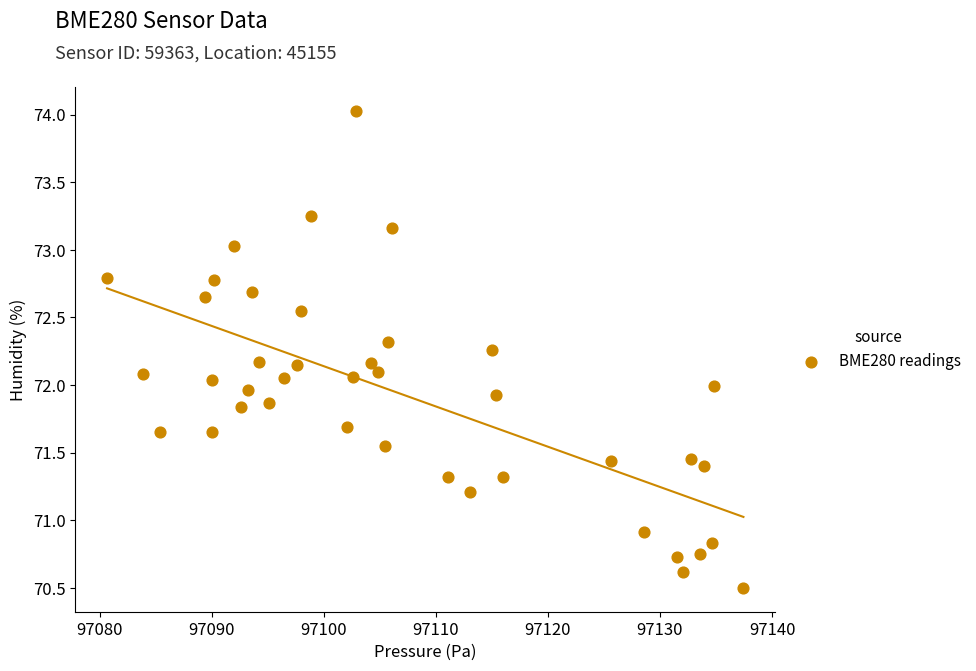

What is the range of Y values (max minus min)?

3.5